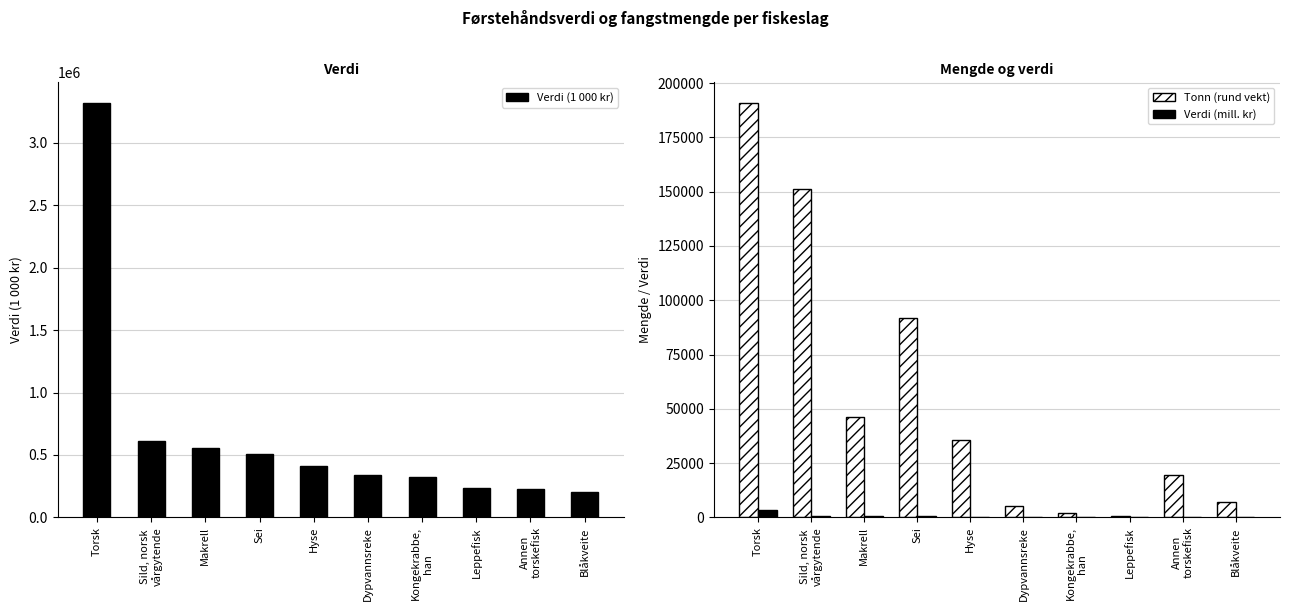

What position from the left is Sild, norsk
vårgytende?

2